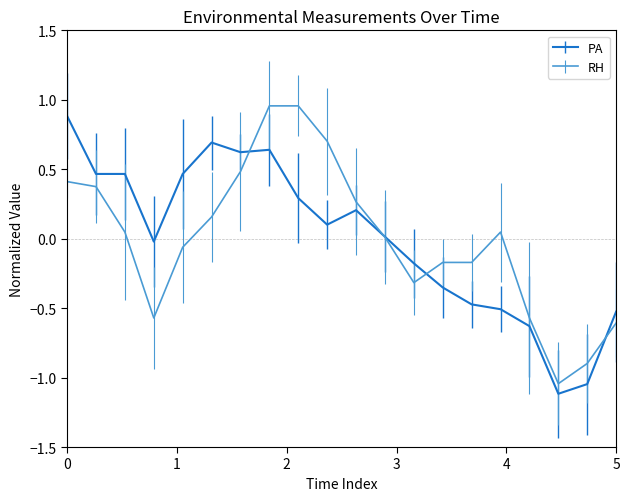

What is the minimum value for PA?

-1.1